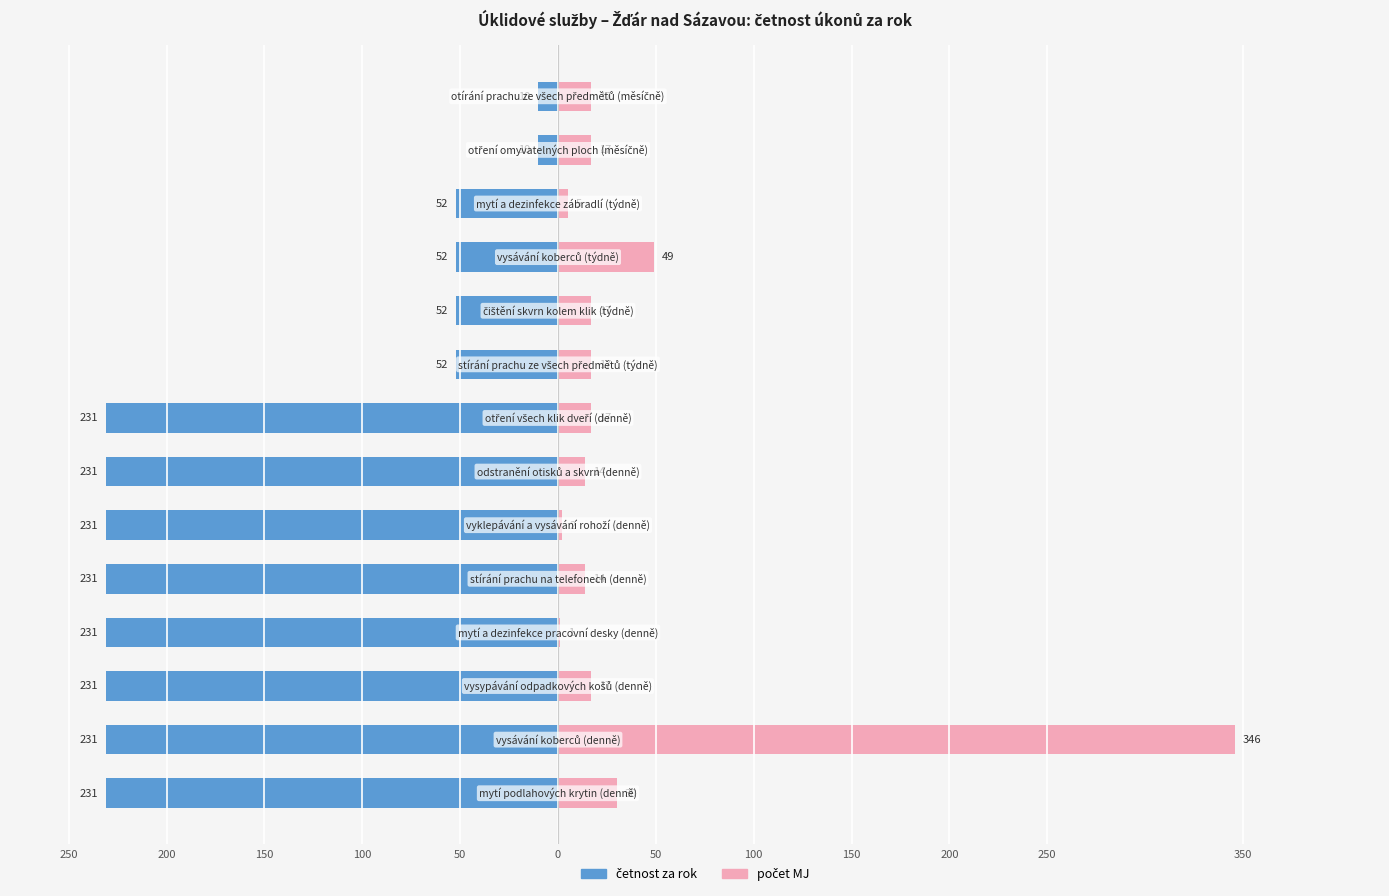

How many data points in počet MJ are above 17?

3